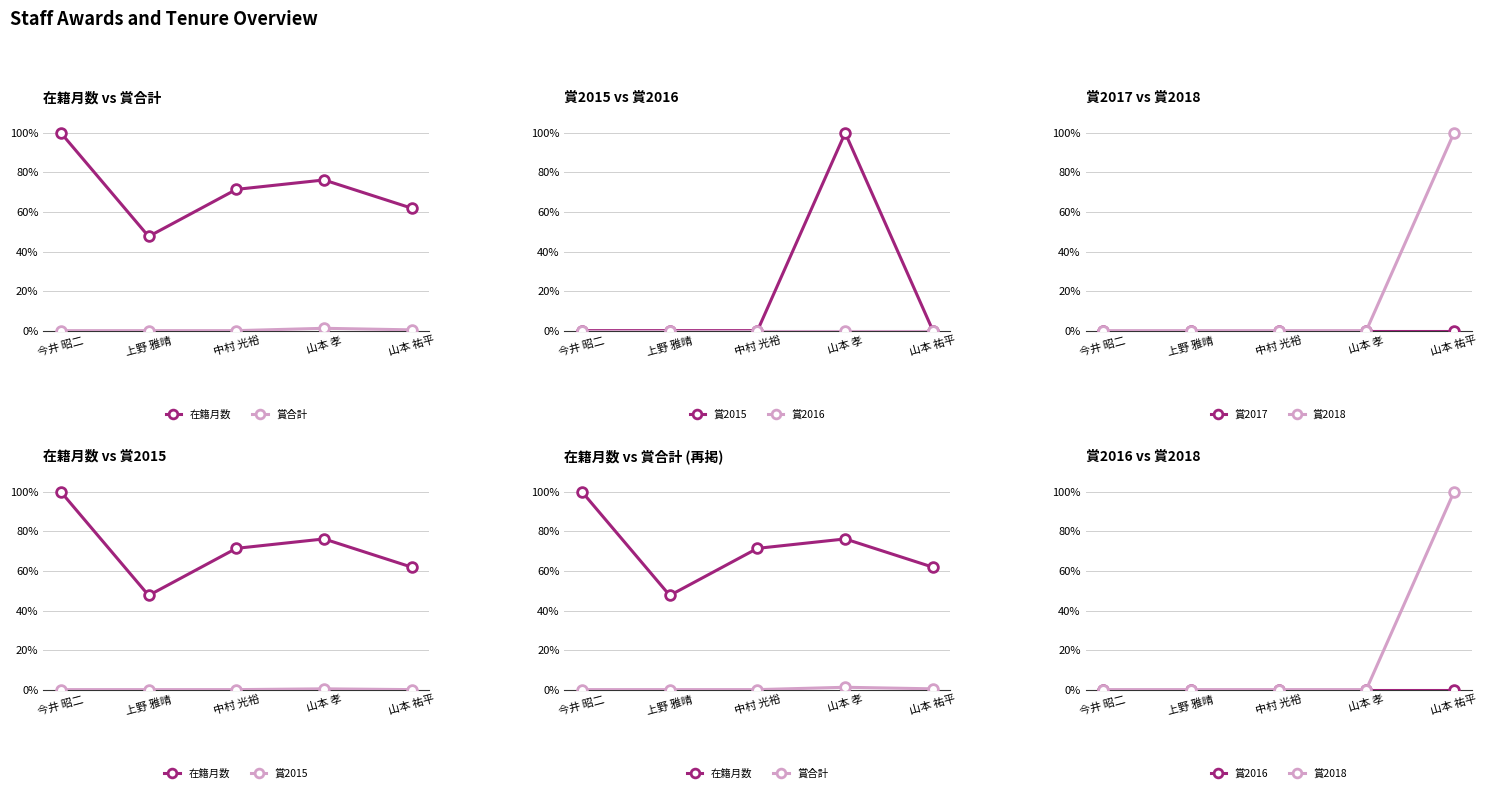

True or false: 賞2015 has more than 1 points higher than both neighbors.

False